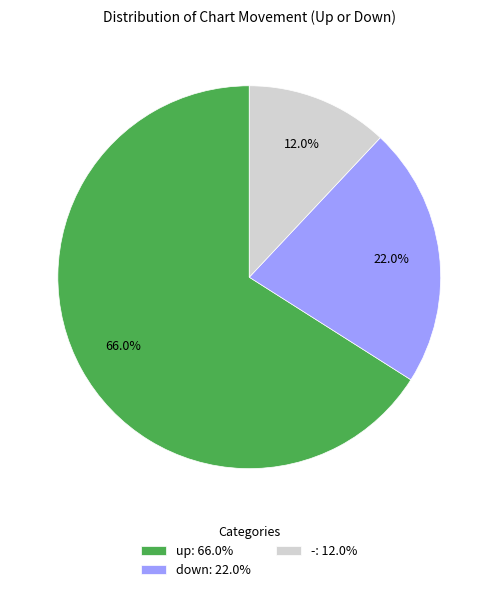

Does any single category account for the majority?

Yes